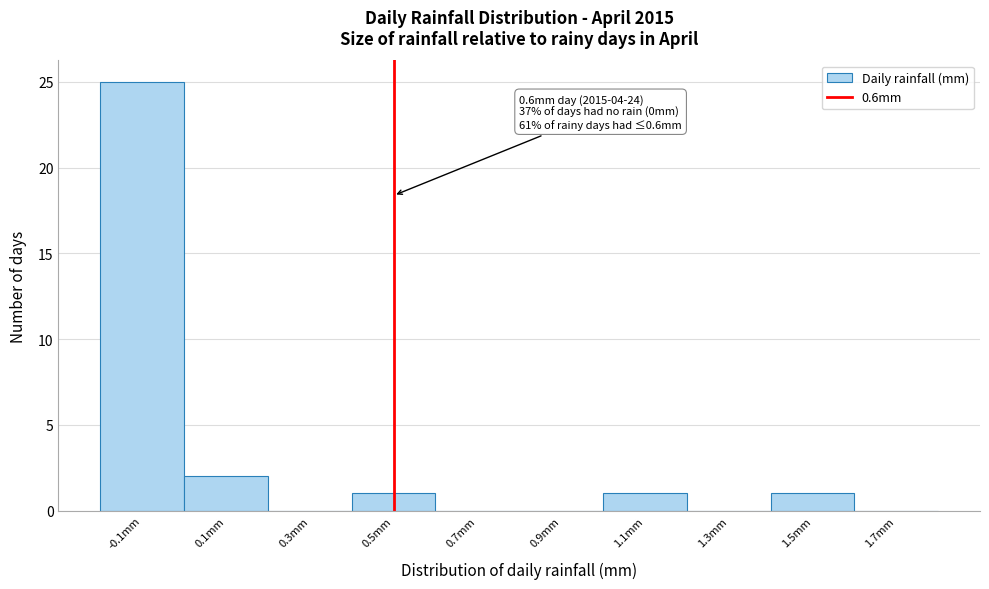

Reading right to left, list all the values displayed in this chart.

1.7mm=0	1.5mm=1	1.3mm=0	1.1mm=1	0.9mm=0	0.7mm=0	0.5mm=1	0.3mm=0	0.1mm=2	-0.1mm=25